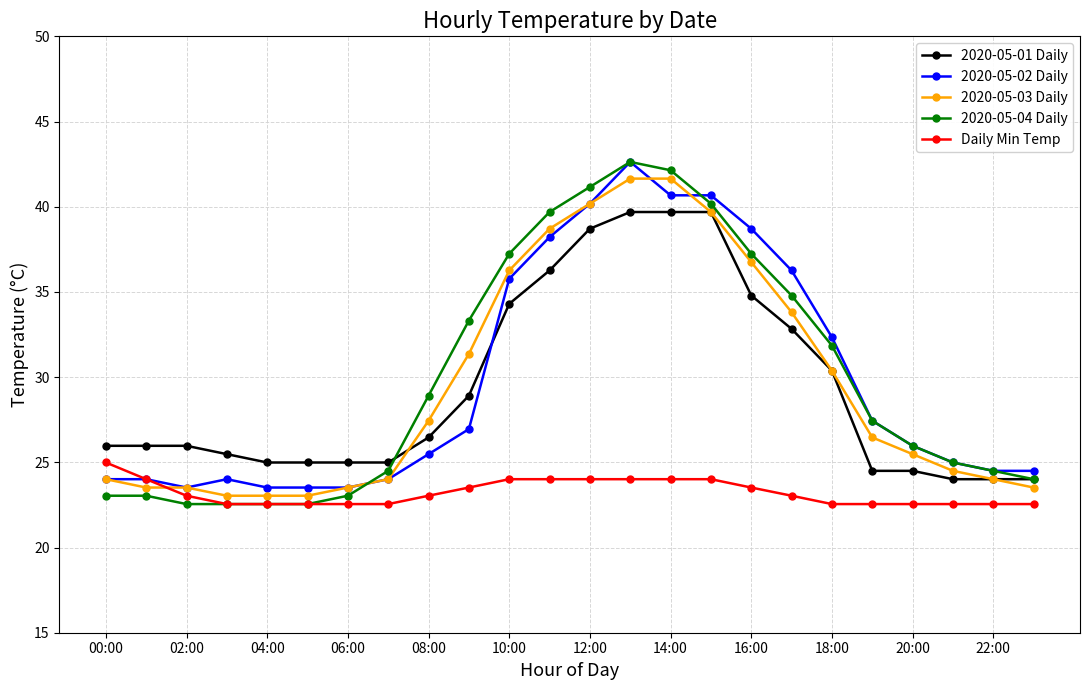

What is the value of the 2020-05-04 Daily point at the 7th from the left?

23.0